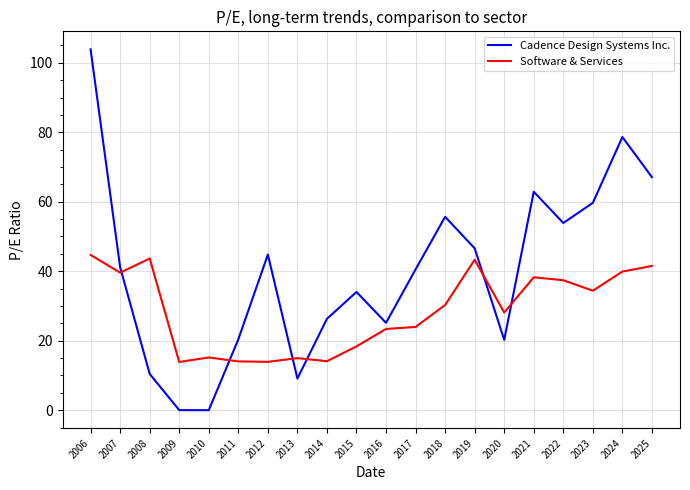

What is the difference between the Software & Services values at 2007 and 2024?

0.3